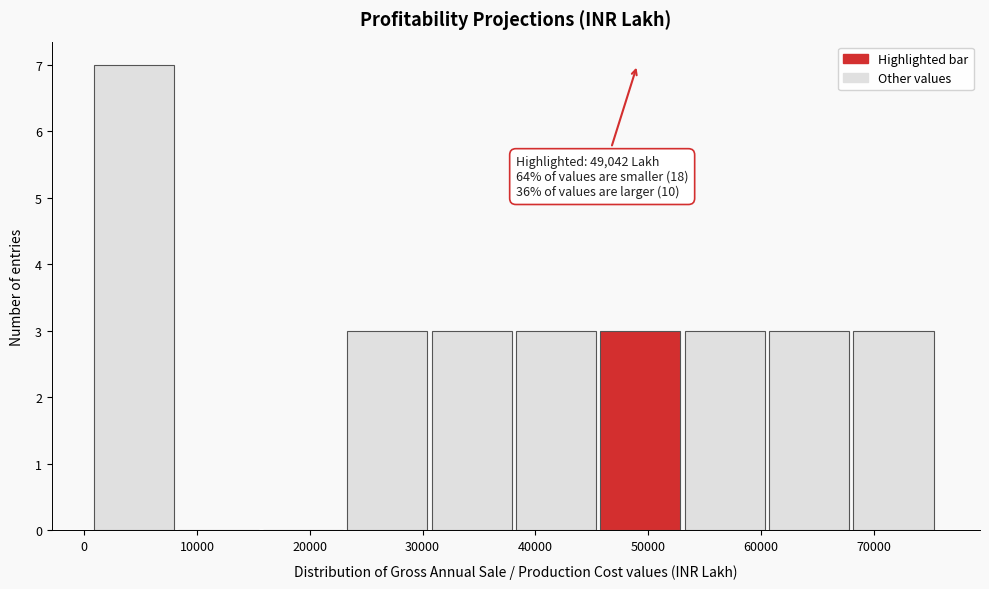

Which range on the x-axis has the tallest bar?

1000 to 8000